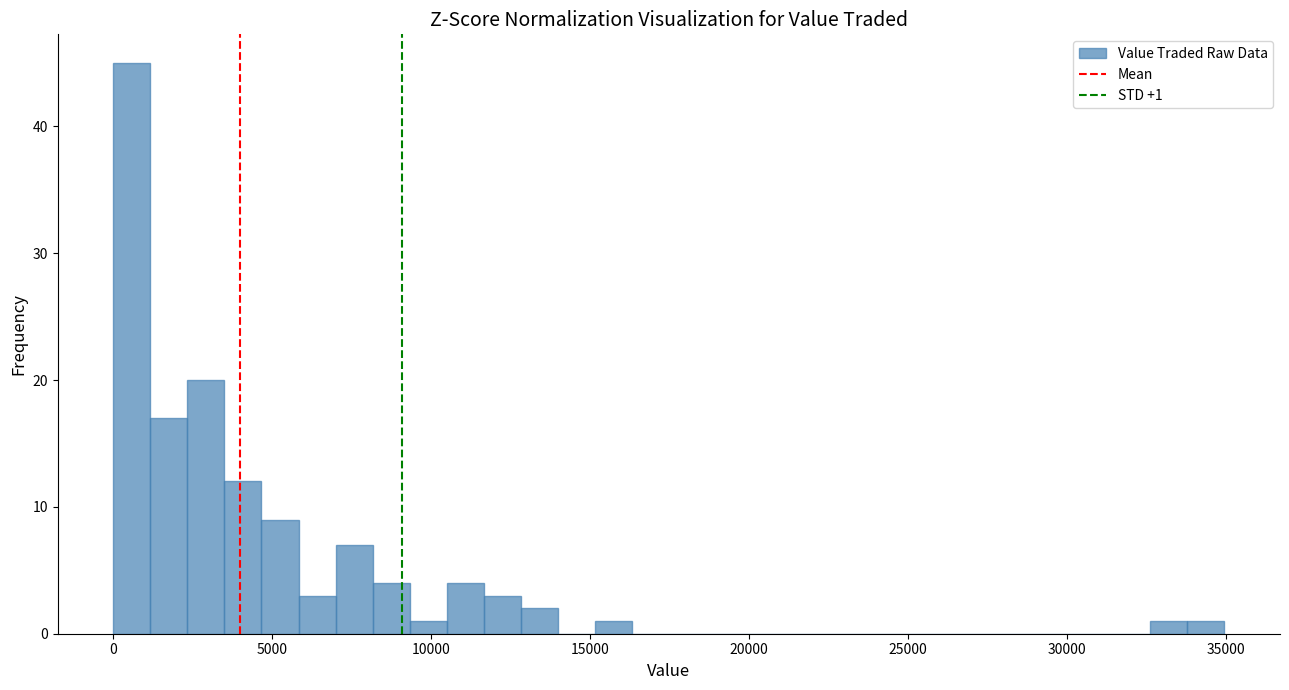

Read against the x-axis, roughly where is the centre of the tallest bar?

500